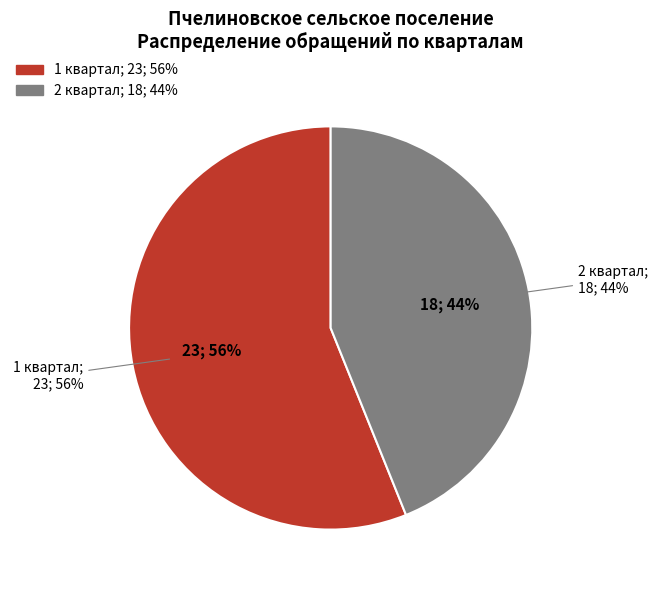

Is 4 квартал the majority of the pie?

No